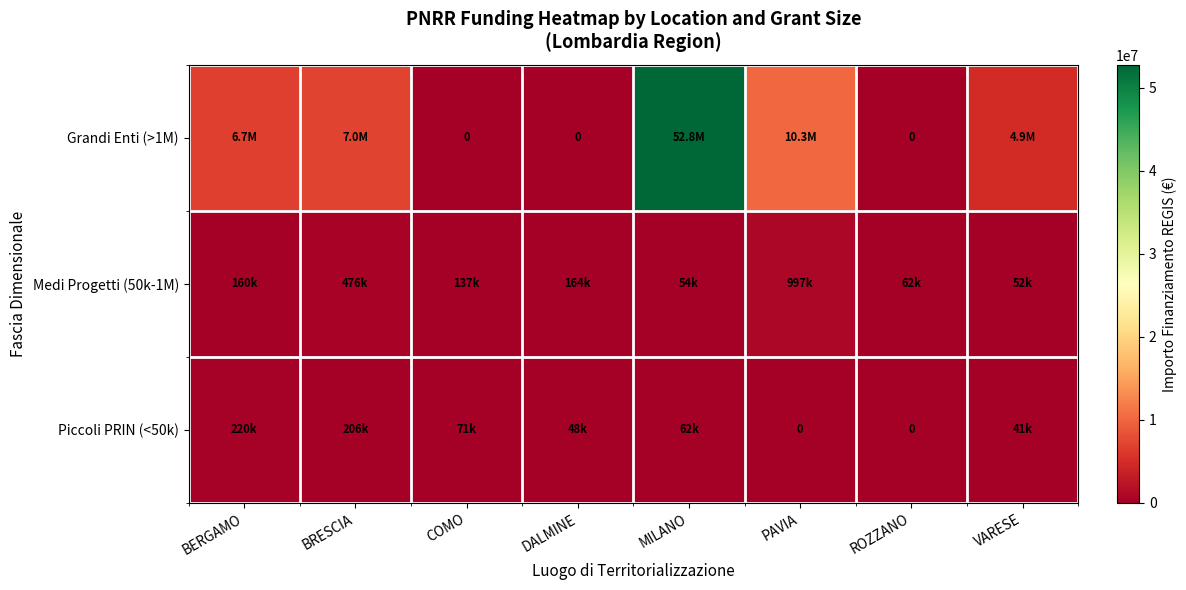

Is the value of Medi Progetti (50k-1M) at MILANO greater than the value of Piccoli PRIN (<50k) at MILANO?

No